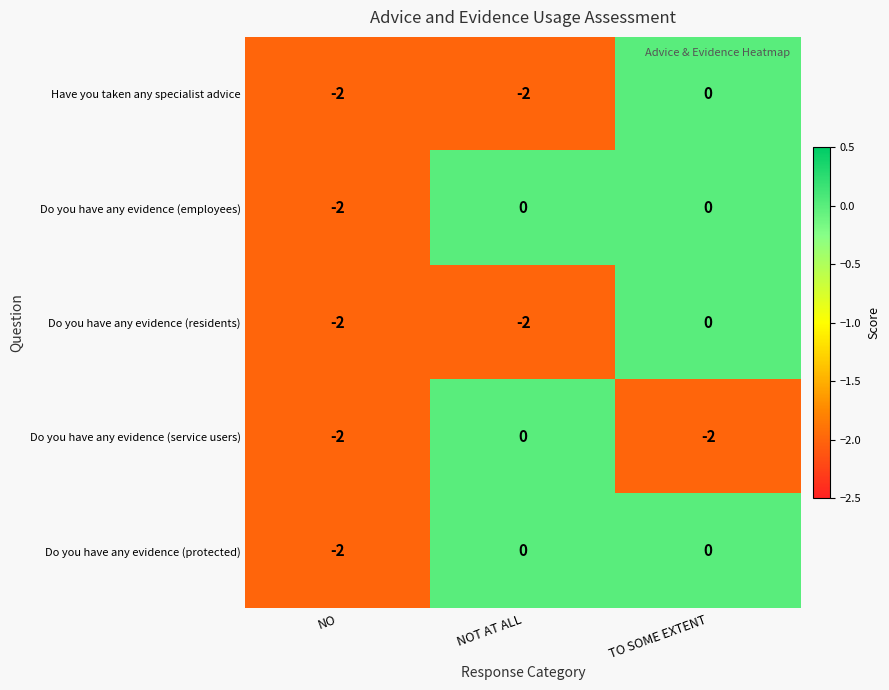

True or false: Do you have any evidence (protected) has a value of 0 at TO SOME EXTENT.

True